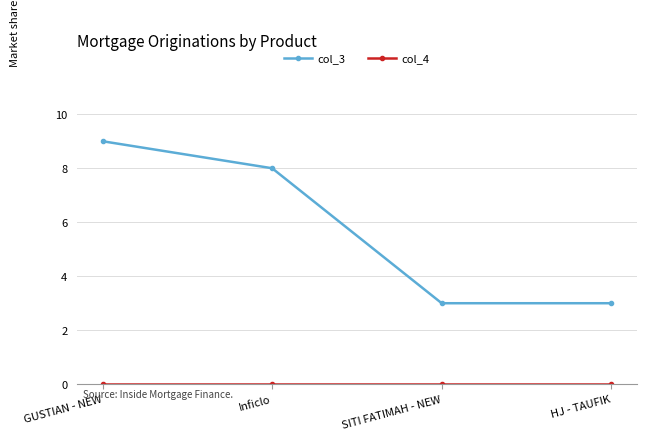

What is the total value across all series at Inficlo?

8